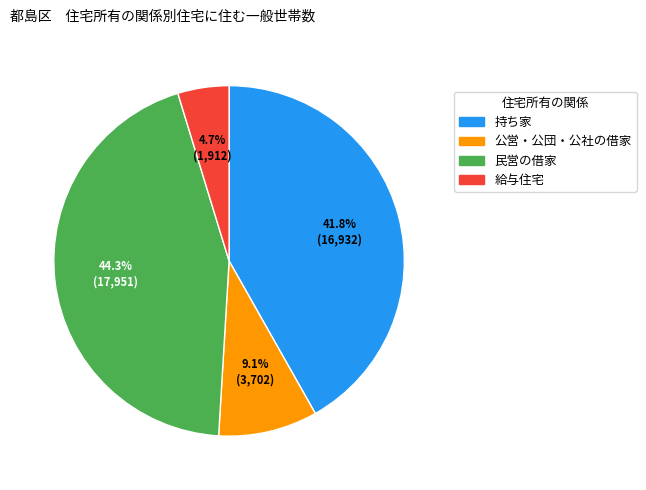

Is there a majority slice in this chart?

No